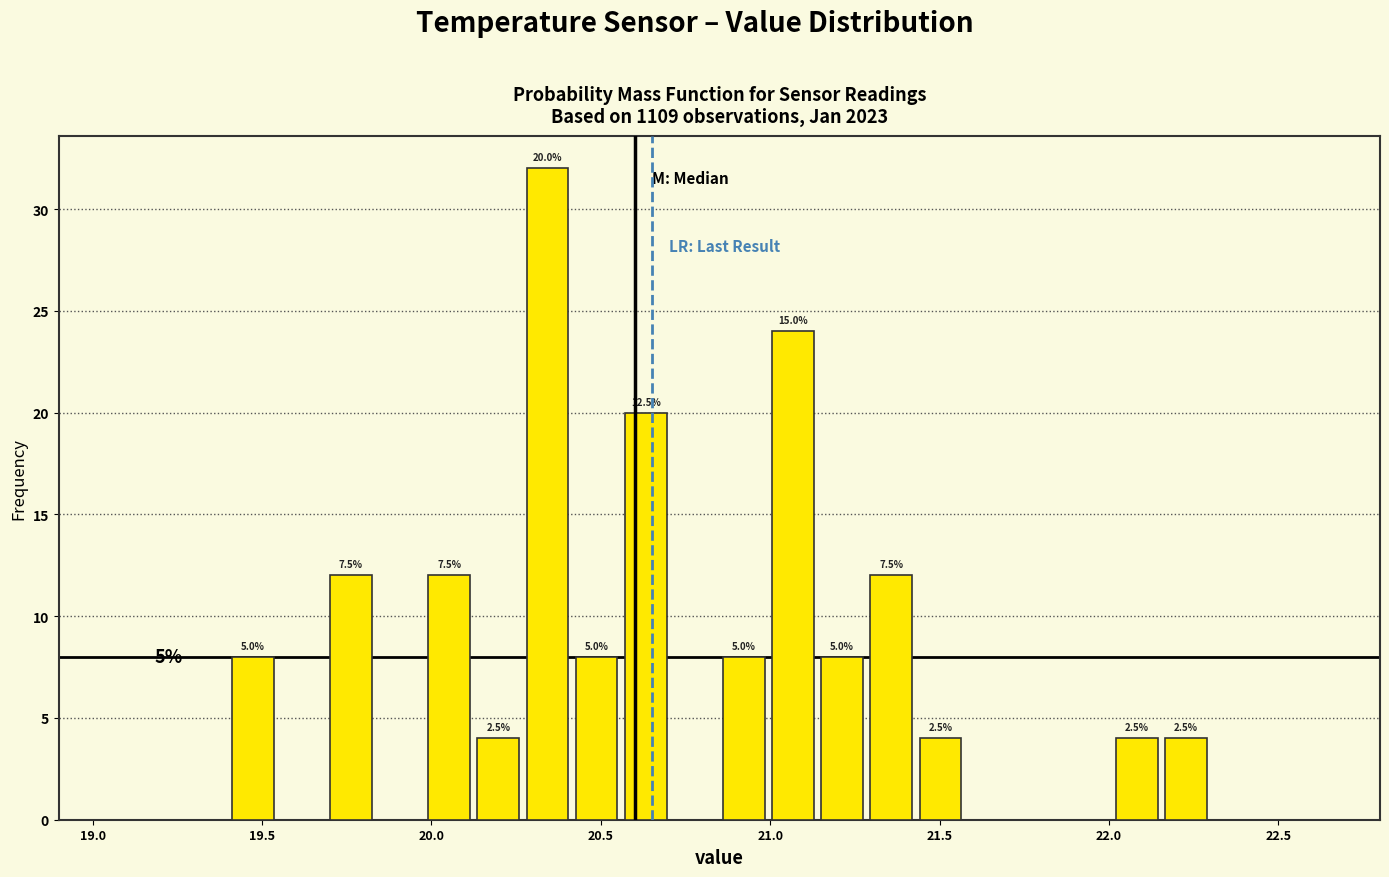

Around what value on the x-axis is the tallest bar? Give the approximate position of its centre, as read against the axis.

20.35